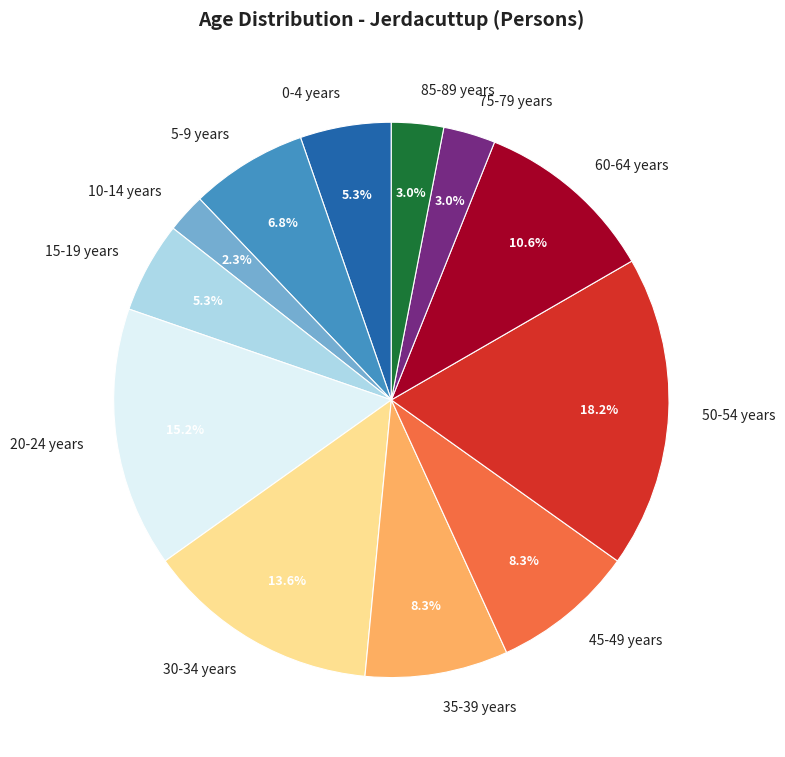

How many segments does this pie chart have?

12